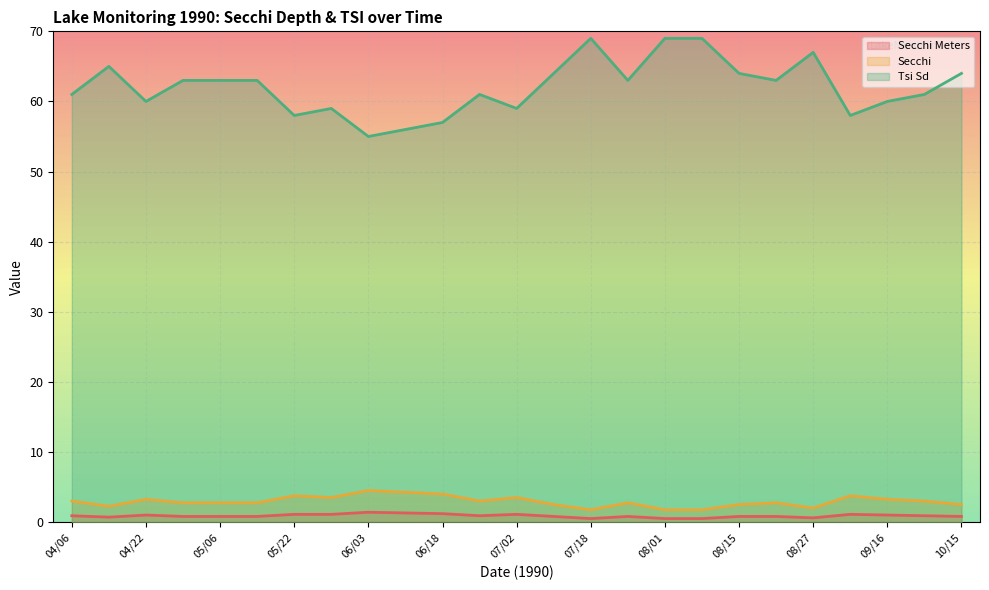

The value of Secchi Meters at 07/25 is 0.8. True or false?

True